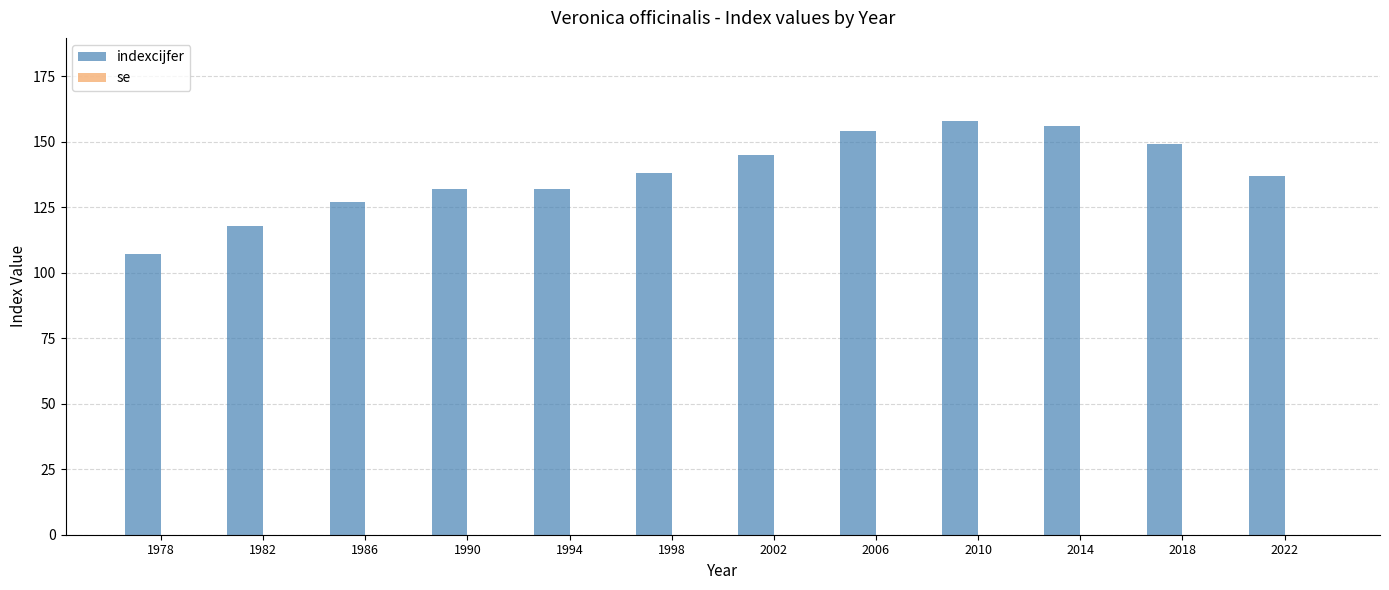

Between 2010 and 2022, which is larger?

2010